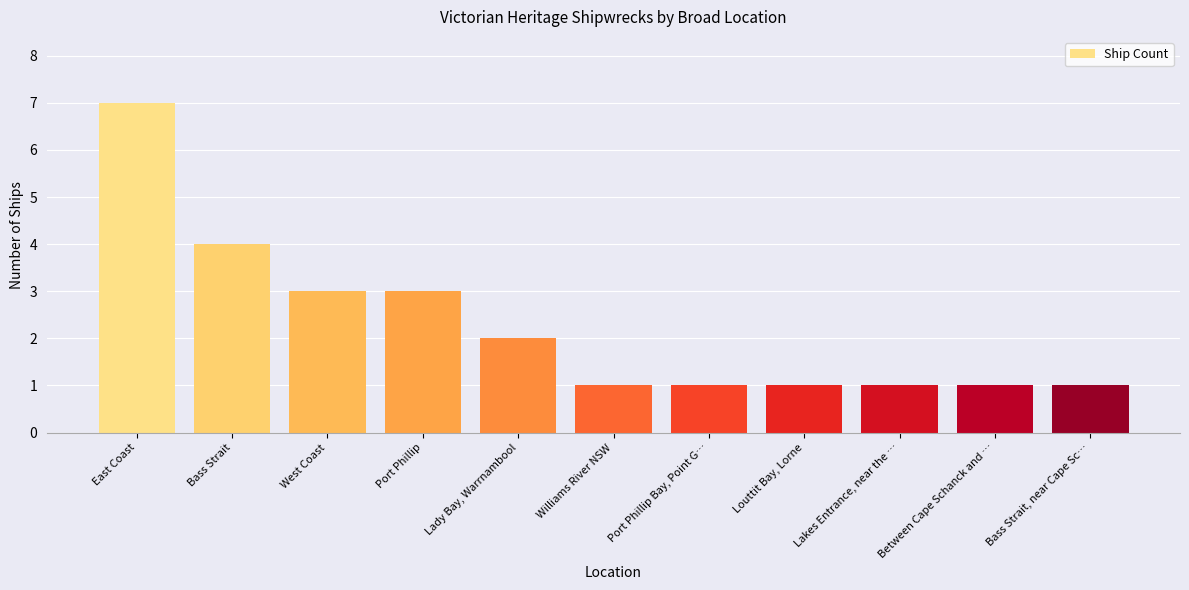

What is the greatest value displayed?

7